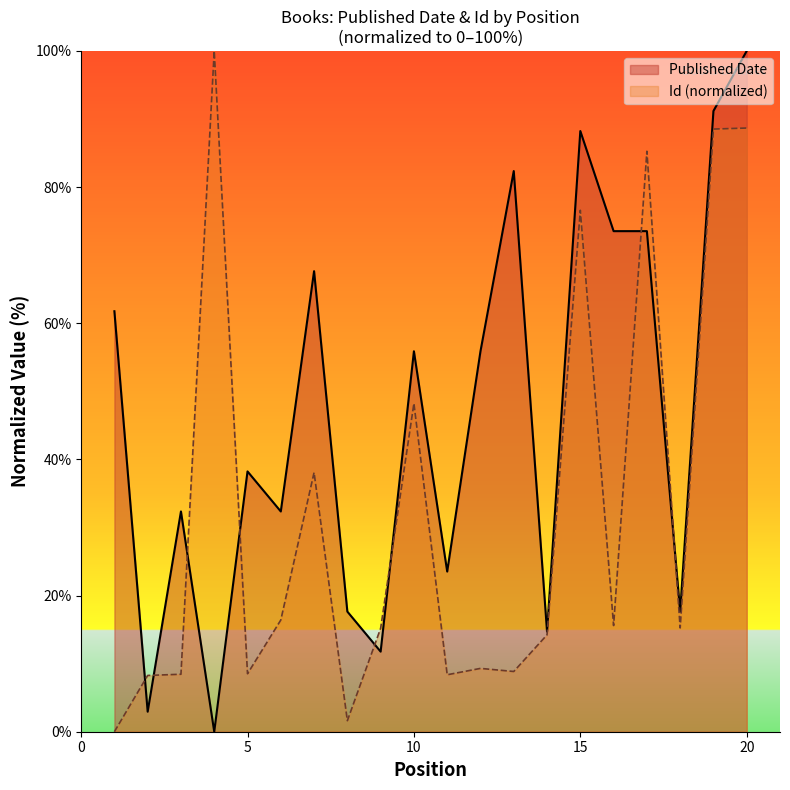

Where do Published Date and Id first cross each other?

1 and 2